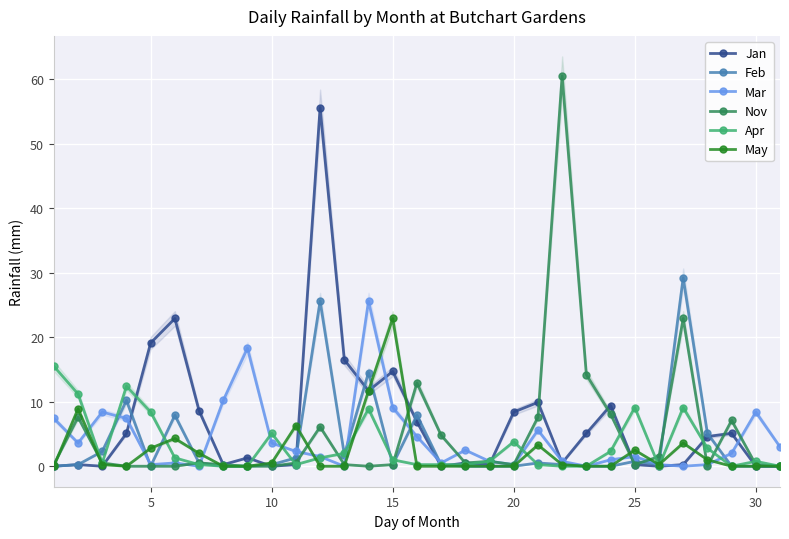

True or false: Mar has a value of 3.6 at 10.

True